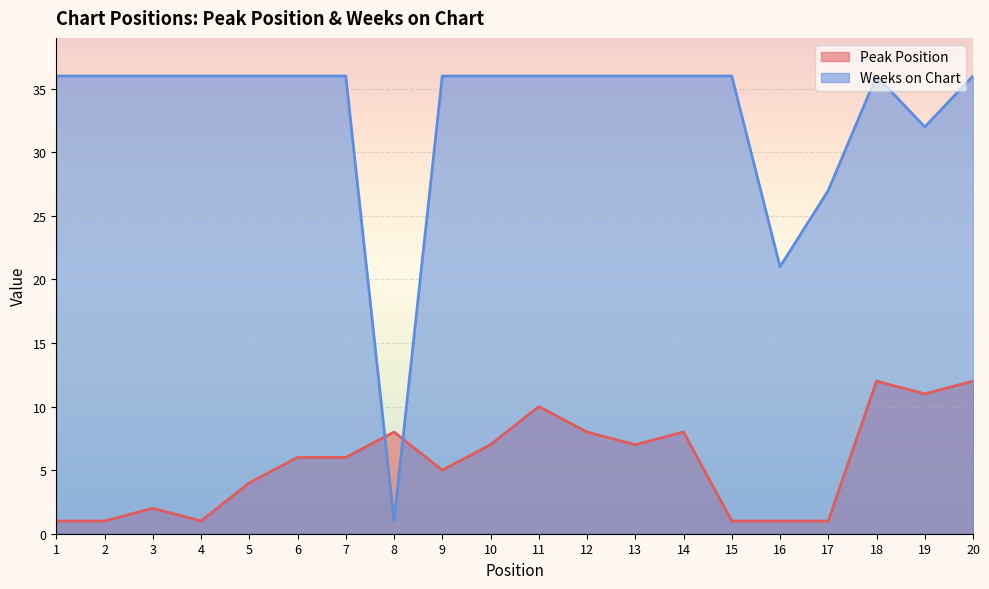

How many interior local valleys does the Weeks on Chart series have?

3